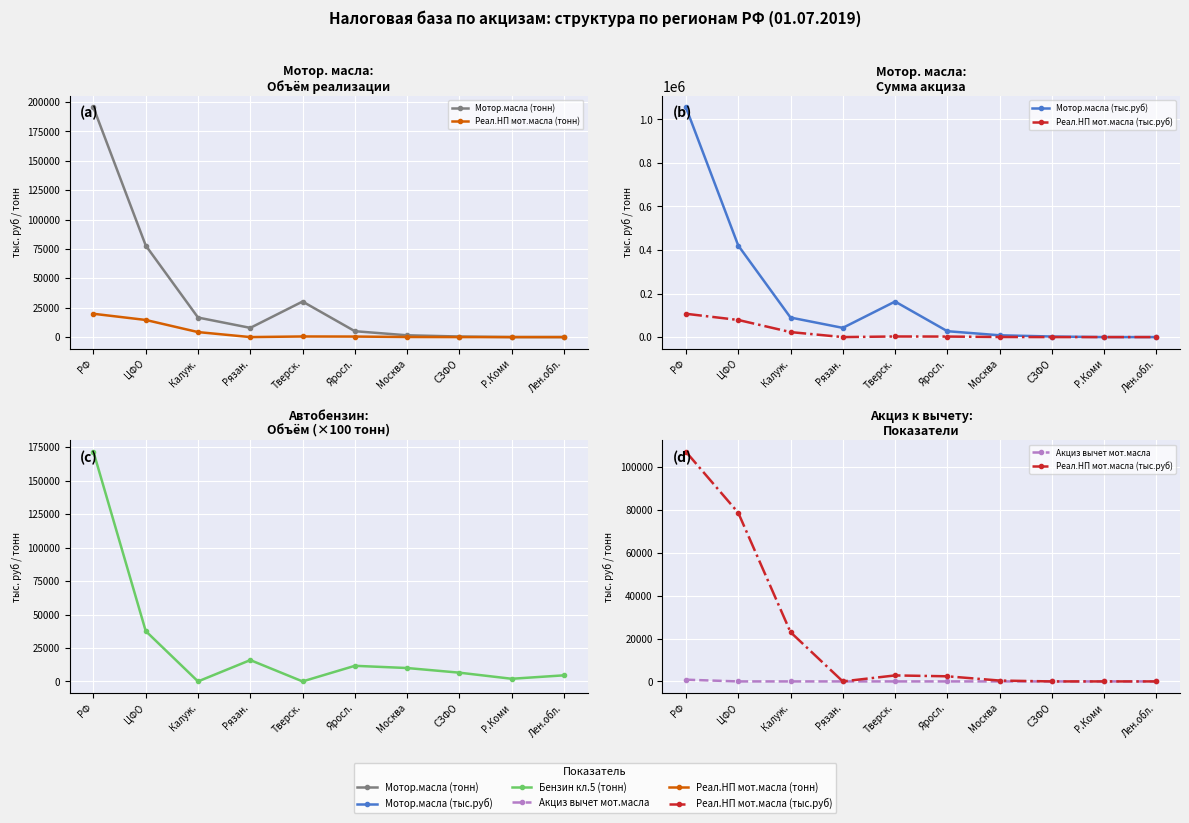

True or false: Реал.НП мот.масла (тыс.руб) and Акциз вычет мот.масла cross at least once.

False